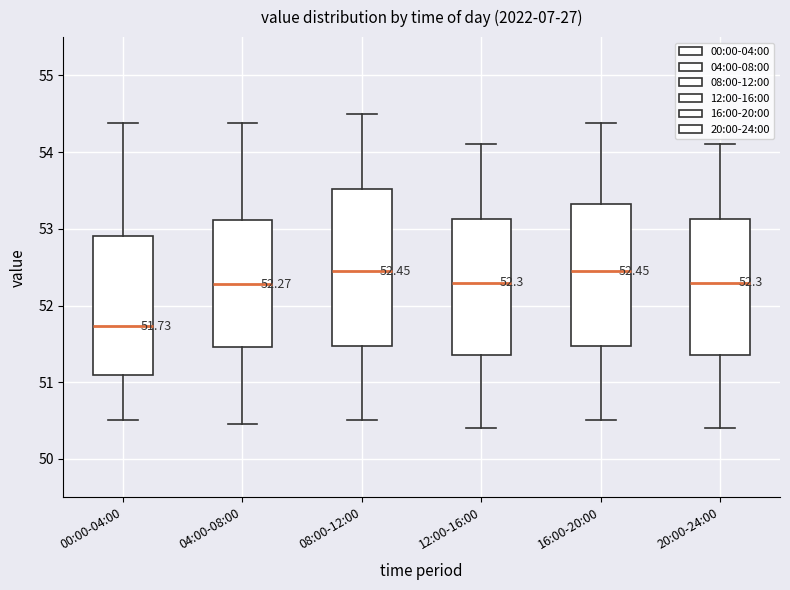

Which box has the lowest median line?

00:00-04:00